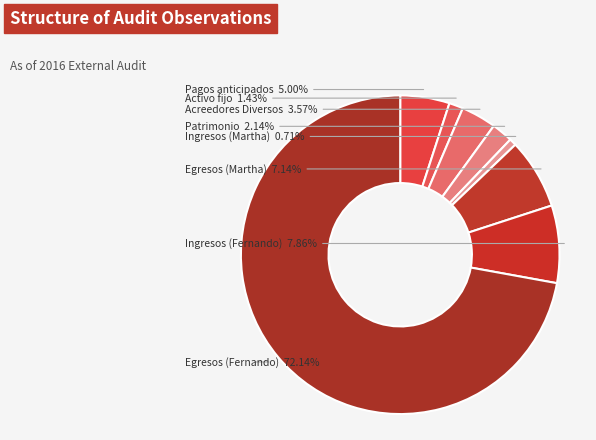

Rank the categories by value from highest to lowest.

Egresos (Fernando), Ingresos (Fernando), Egresos (Martha), Pagos anticipados, Acreedores Diversos, Patrimonio, Activo fijo, Ingresos (Martha)